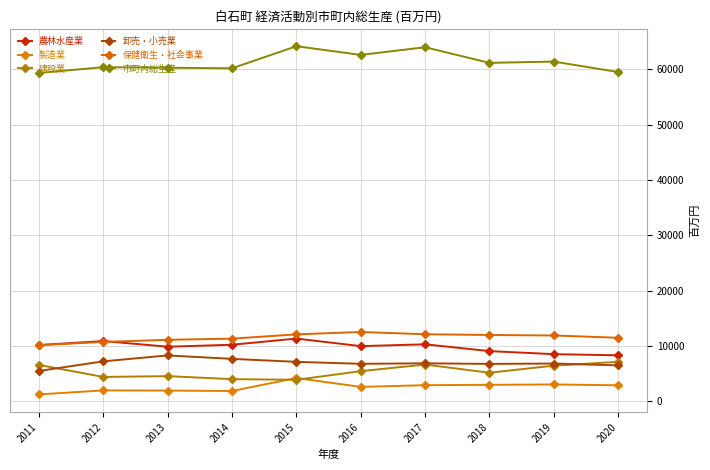

How many interior local peaks does the 農林水産業 series have?

3